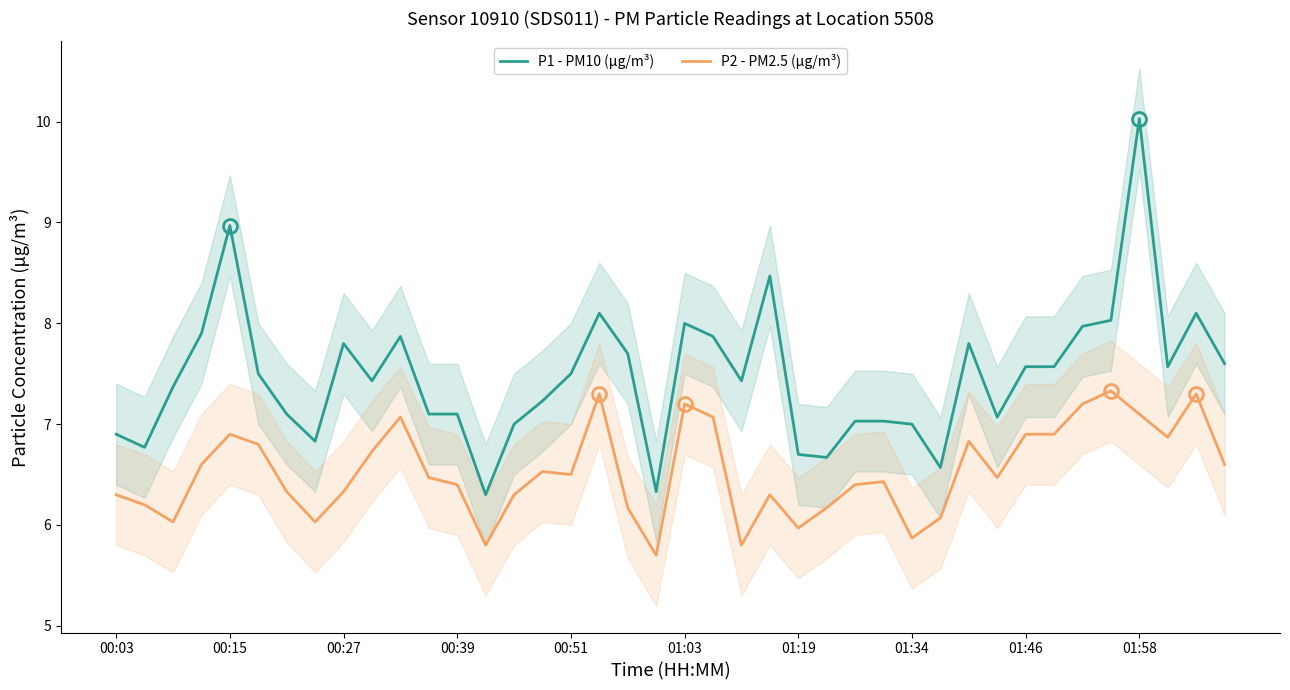

True or false: P2 - PM2.5 (μg/m³) and P1 - PM10 (μg/m³) cross at least once.

False